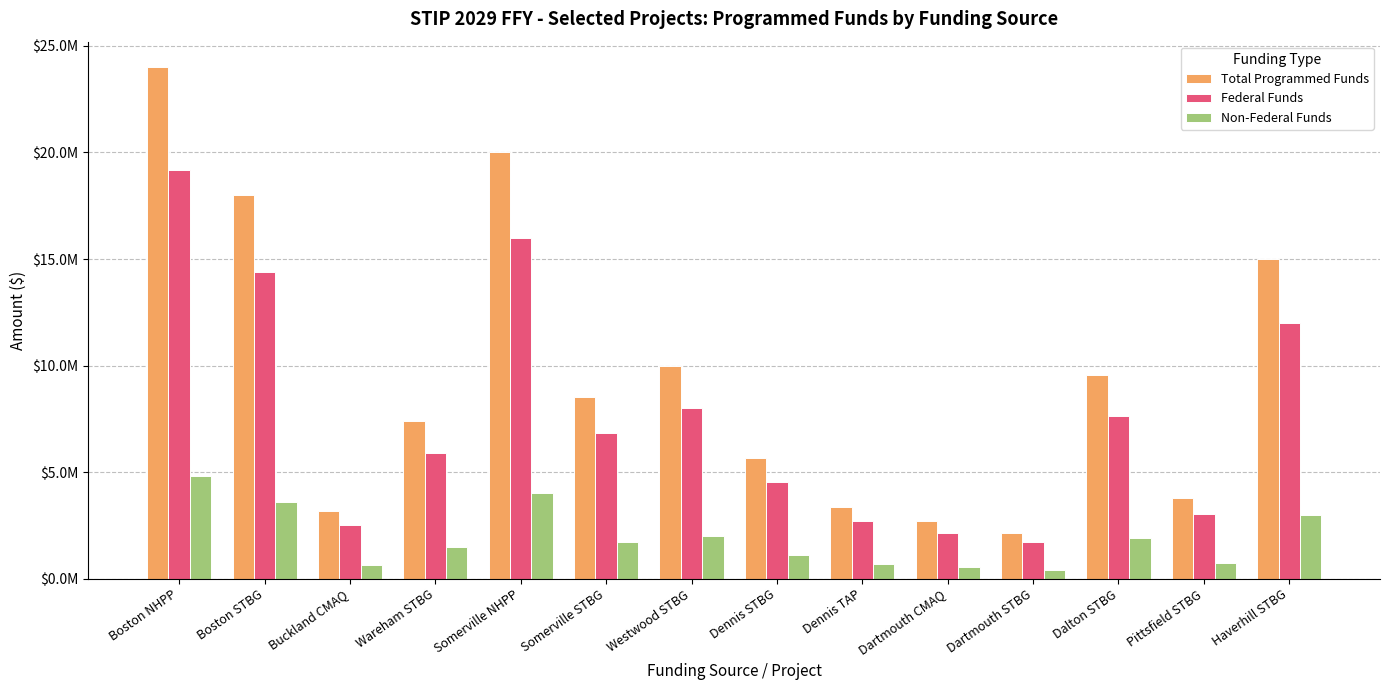

What is the label of the 13th bar from the right?

Boston STBG